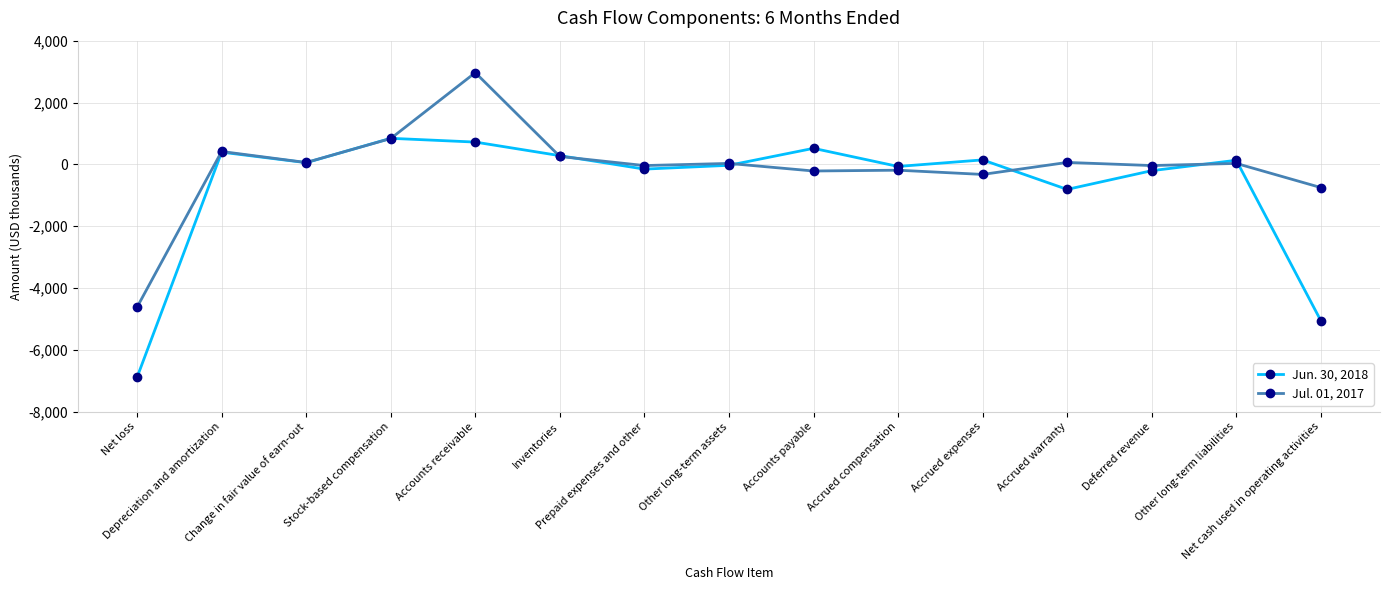

Count the number of categories in the chart.

15